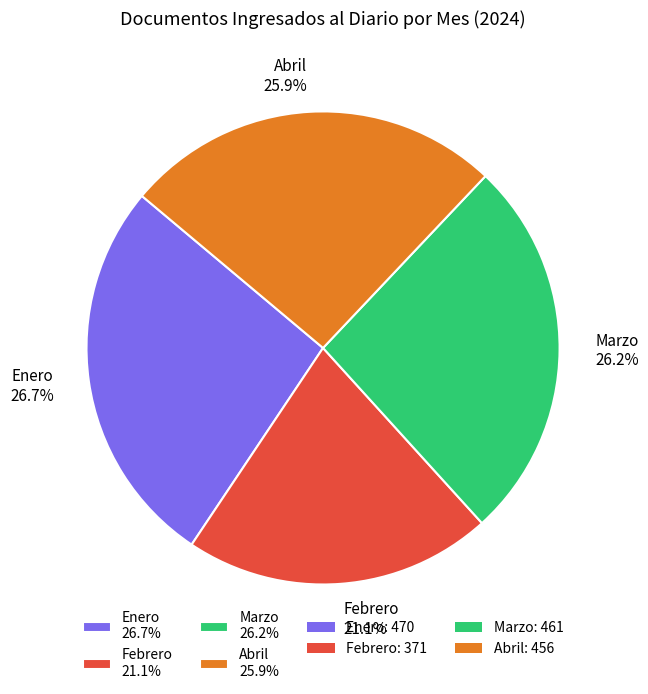

What is the total percentage of Enero and Abril?

52.7%